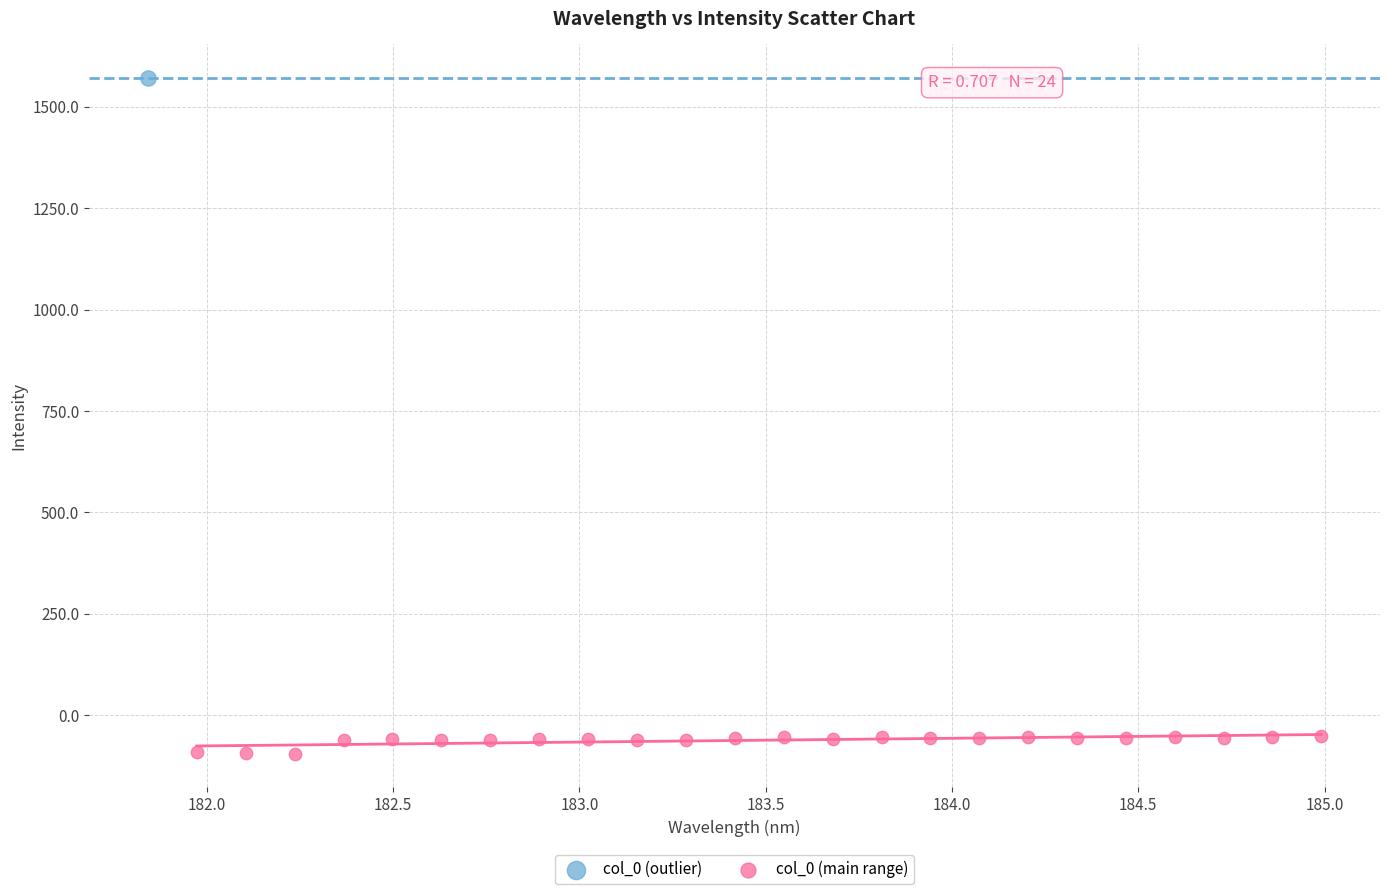

What are all the series names shown in the legend?

col_0 (outlier), col_0 (main range)